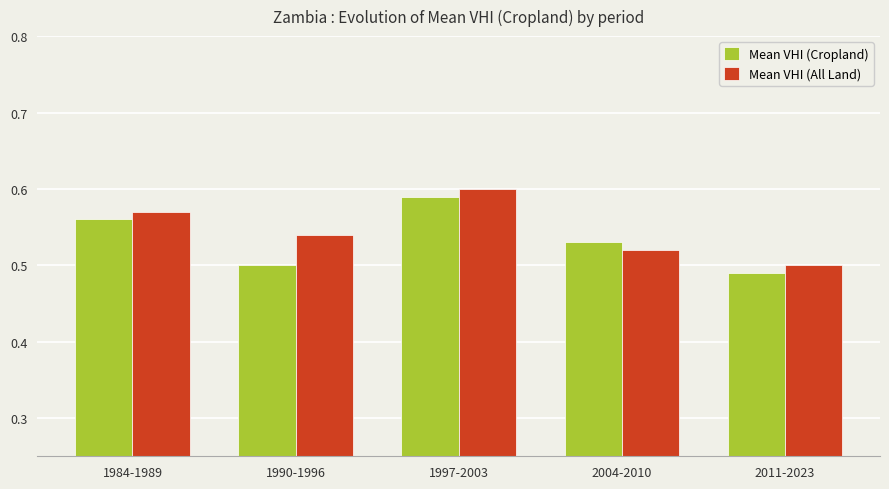

Is it true that Mean VHI (Cropland) equals 0.5 at 1990-1996?

True